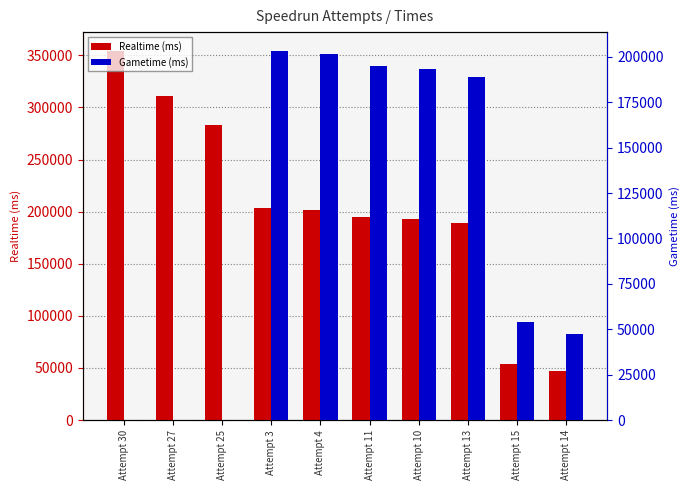

List the series in order of their peak value, highest first.

Realtime (ms), Gametime (ms)